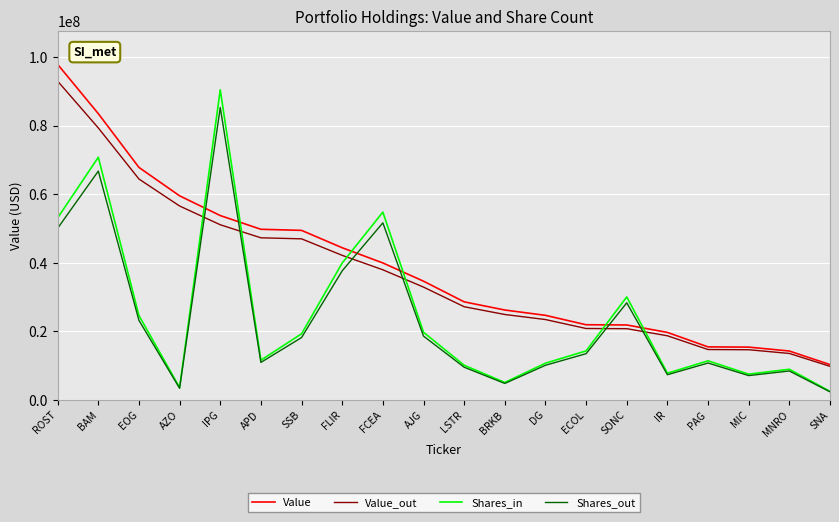

How many lines are shown in the chart?

4